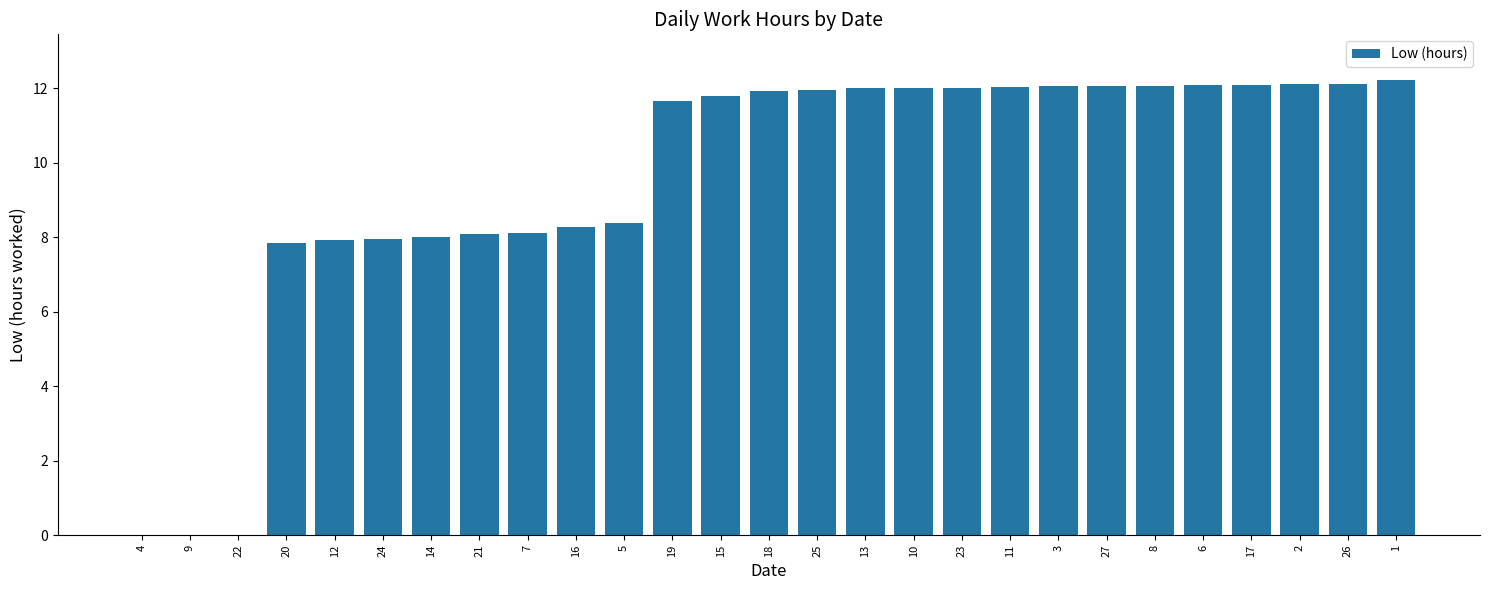

At which label does the data first exceed 11?

19